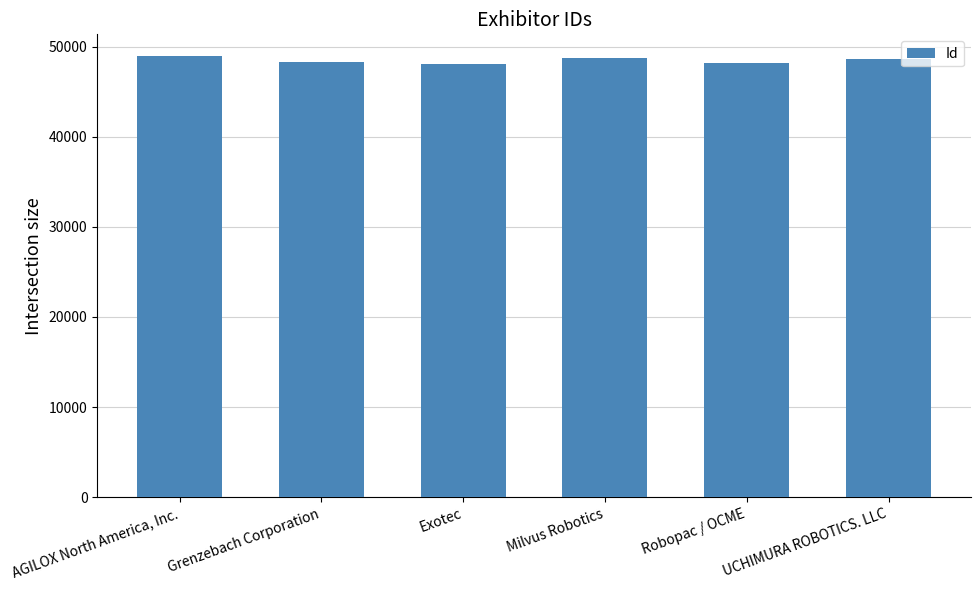

What is the minimum value shown in the chart?

48090